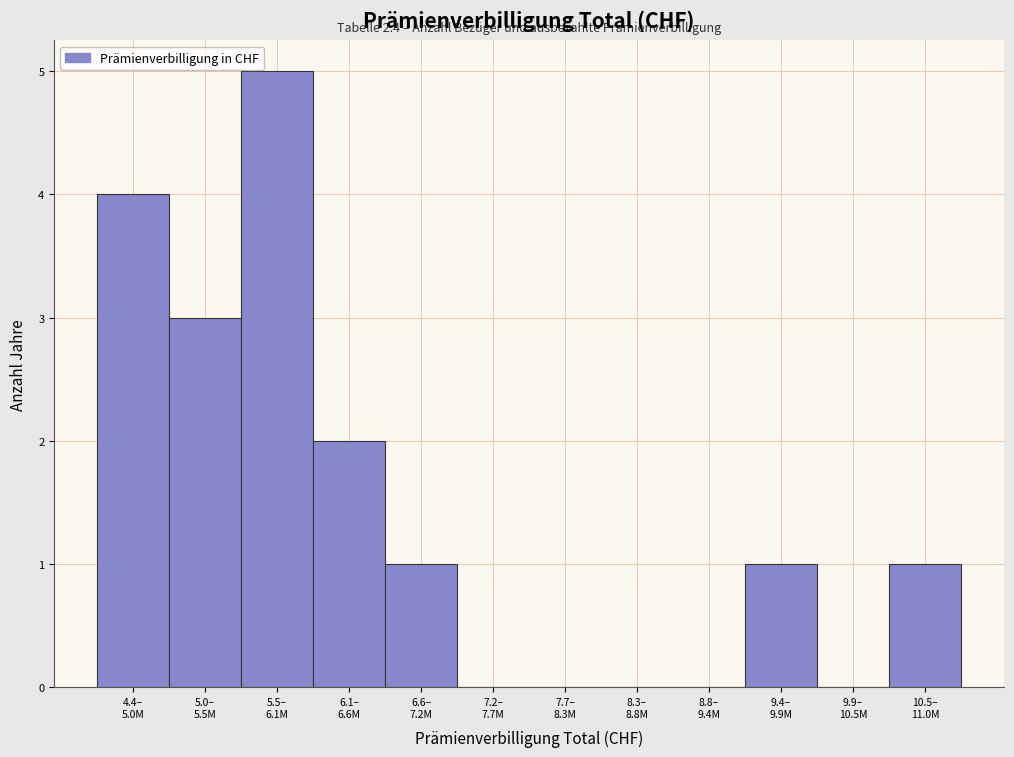

What is the maximum value shown in the chart?

5